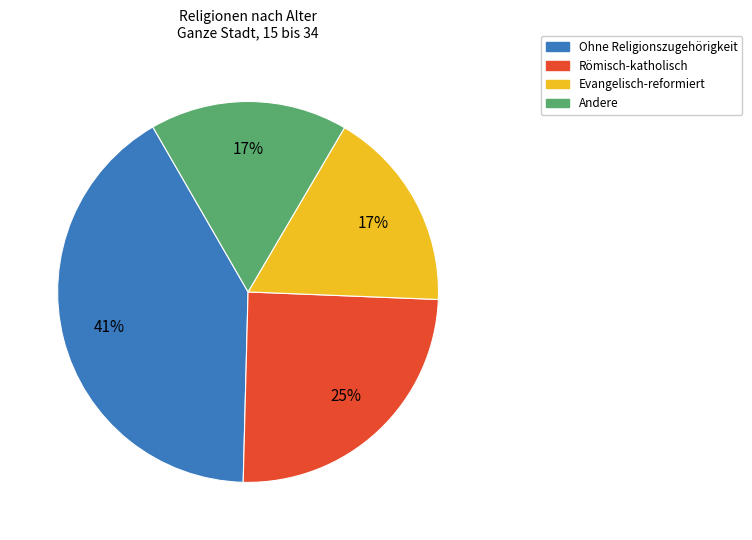

Combined, do Evangelisch-reformiert and Andere account for over 50%?

No